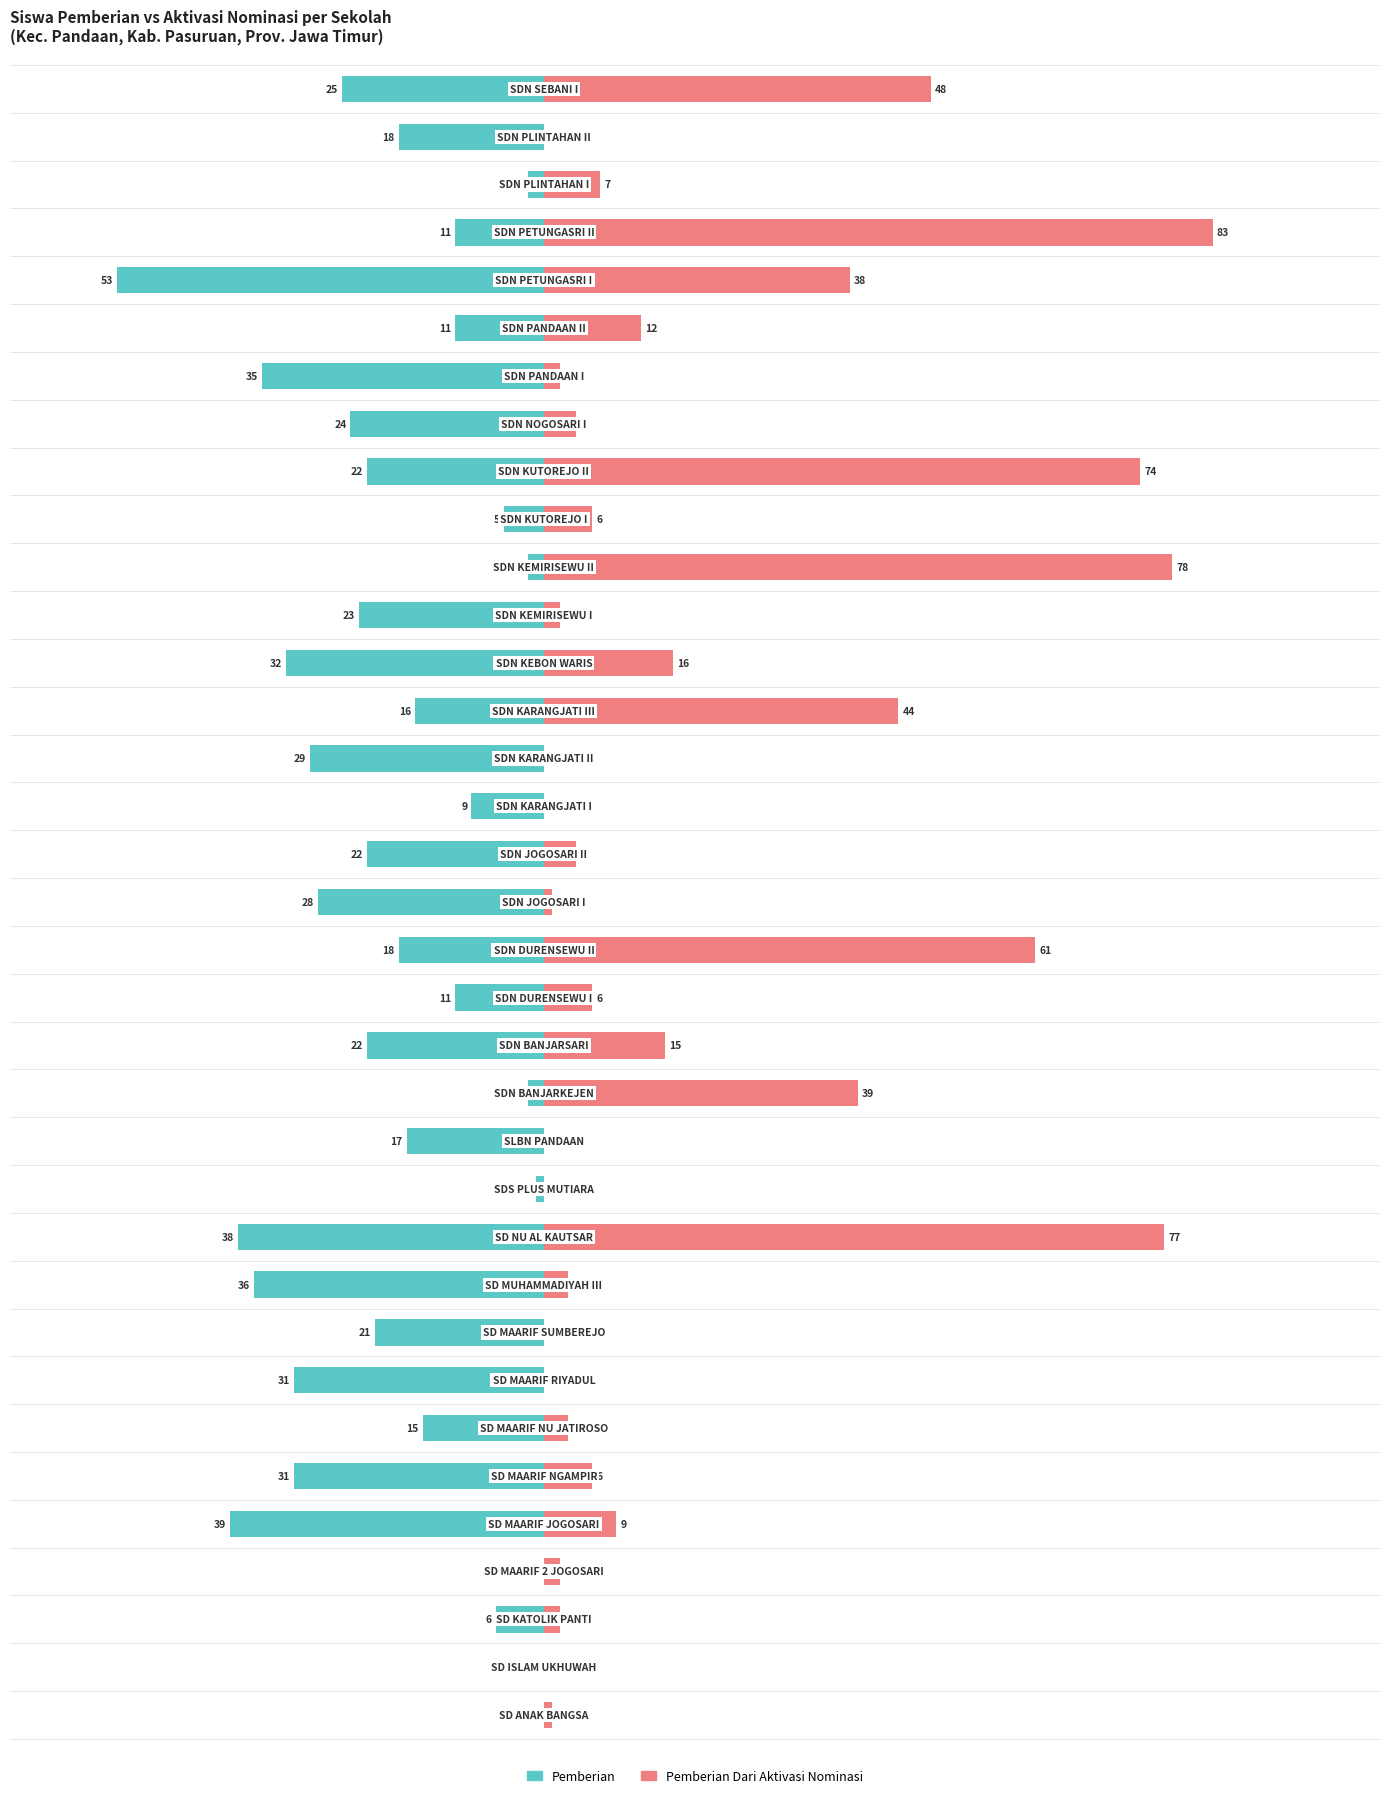

What is the value of the Pemberian bar at the 3rd from the left?

-6